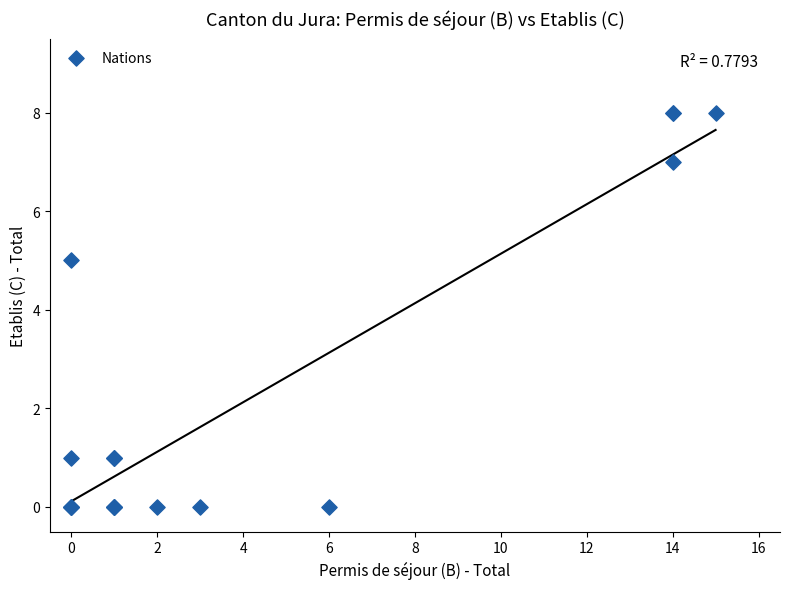

What Y value in the scatter plot is closest to 4?

5